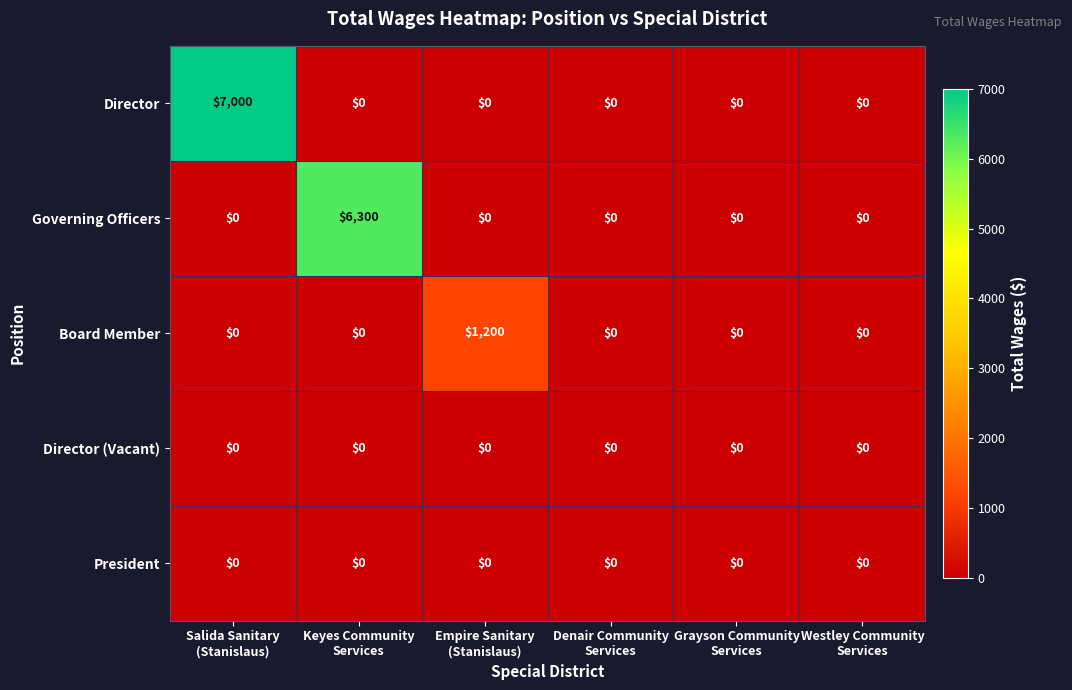

Which series has the widest spread of values?

Director